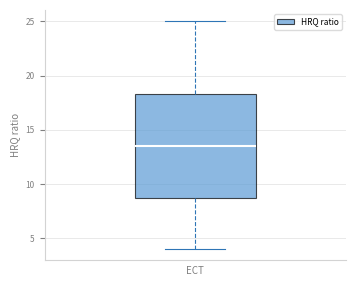

Where does the upper whisker of the box end on the y-axis? The values are not printed on the chart, so give them approximately, as read against the axis.

25.0